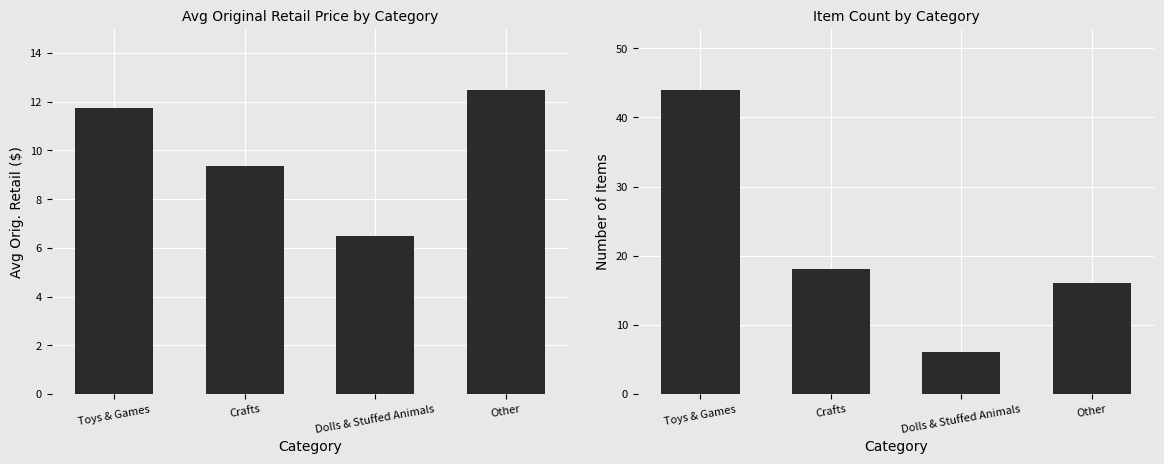

What position from the right is Other?

1